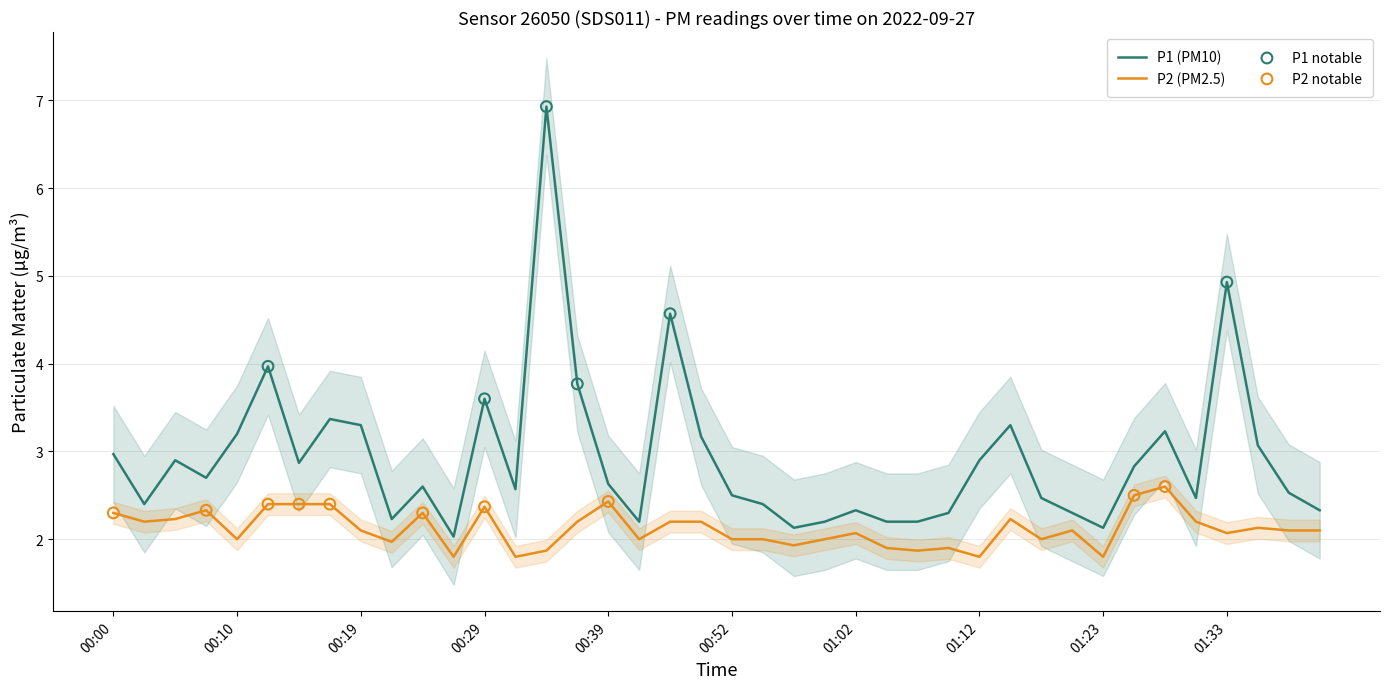

What are all the series names shown in the legend?

P1, P2